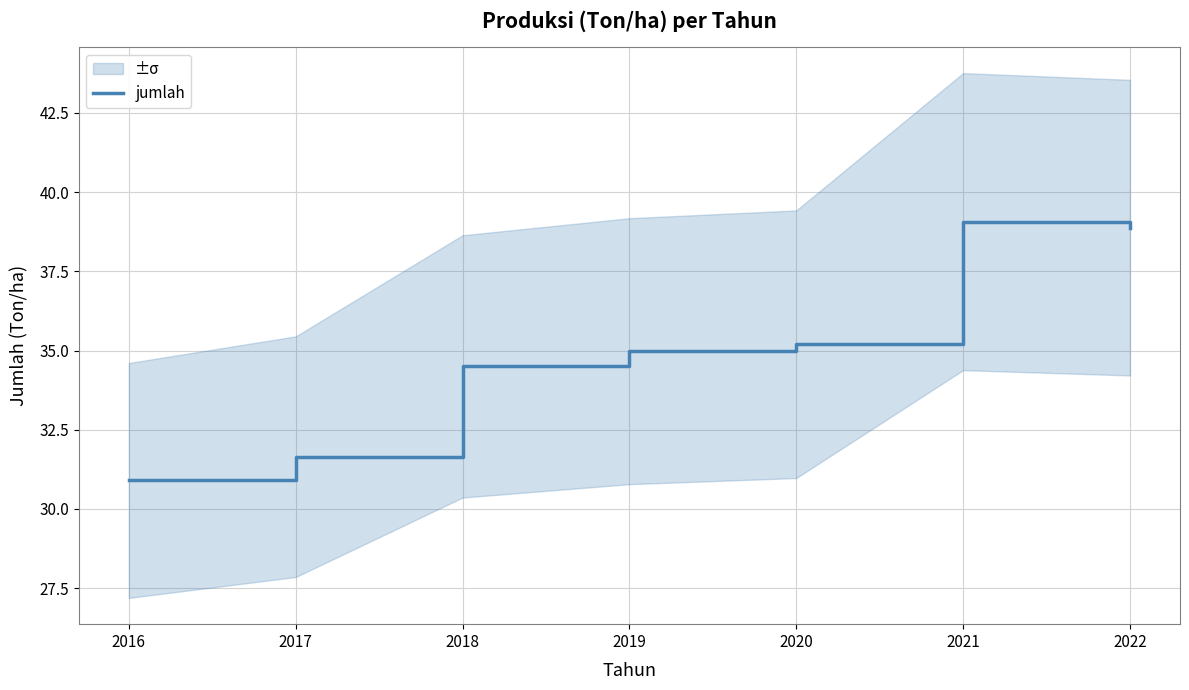

Which has a higher value, 2016 or 2021?

2021